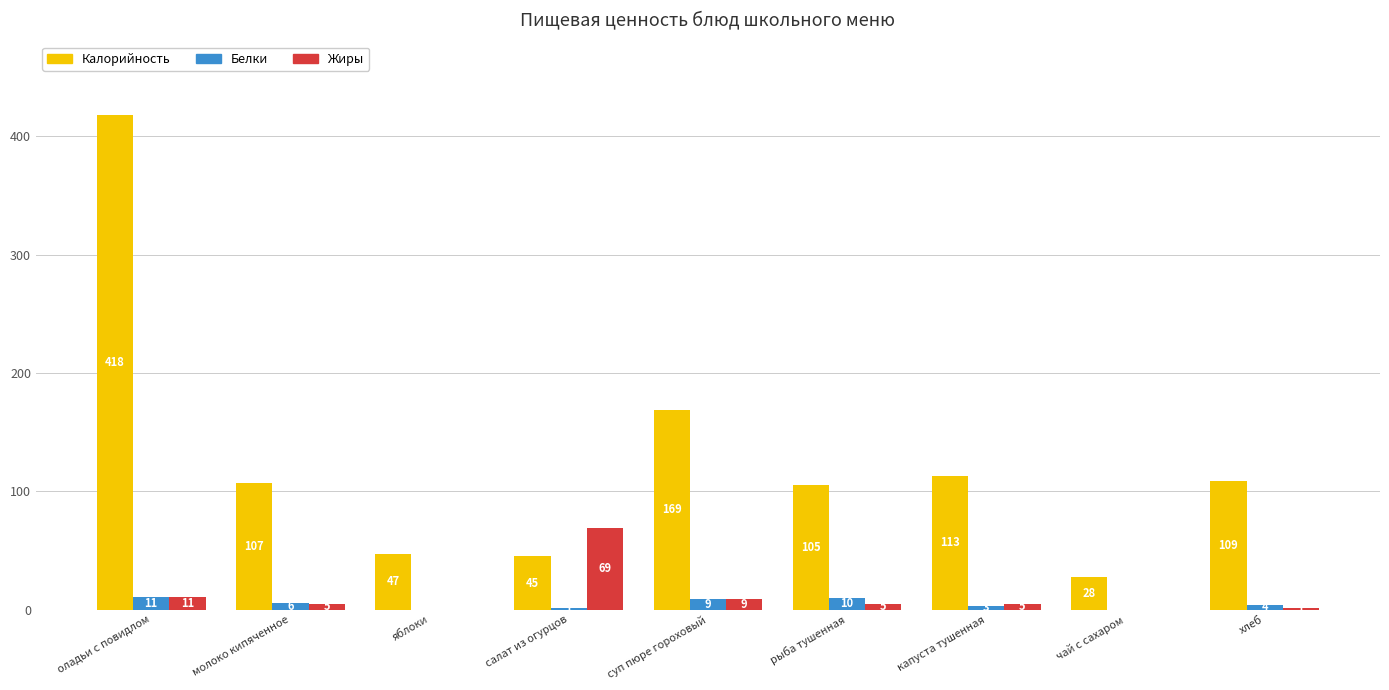

Count the number of data series in this chart.

3